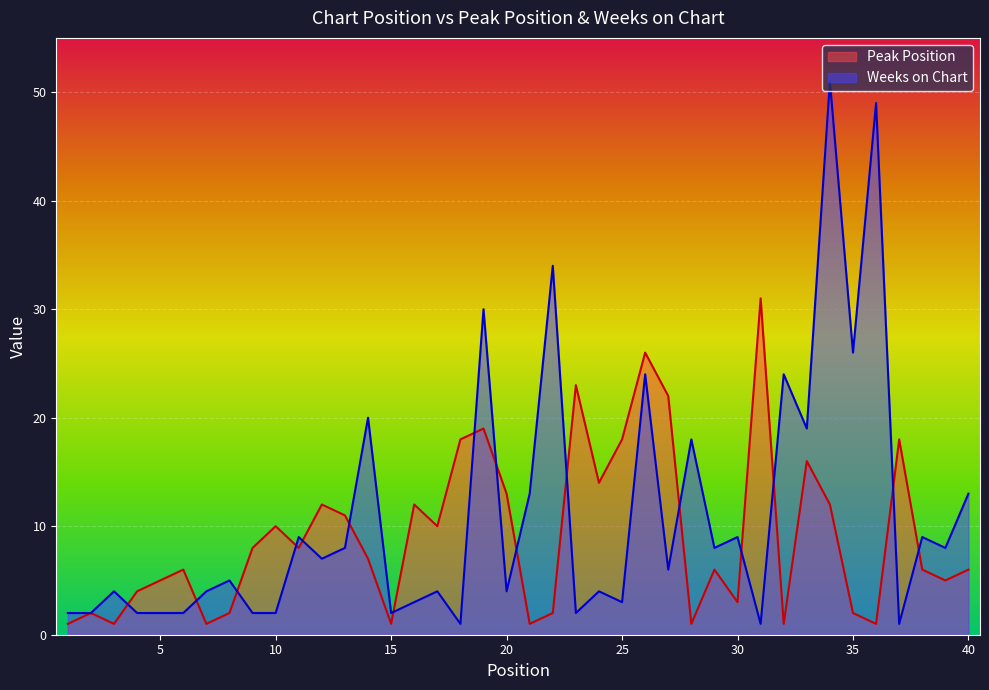

The Peak Position series shows 3 at 39. True or false?

False